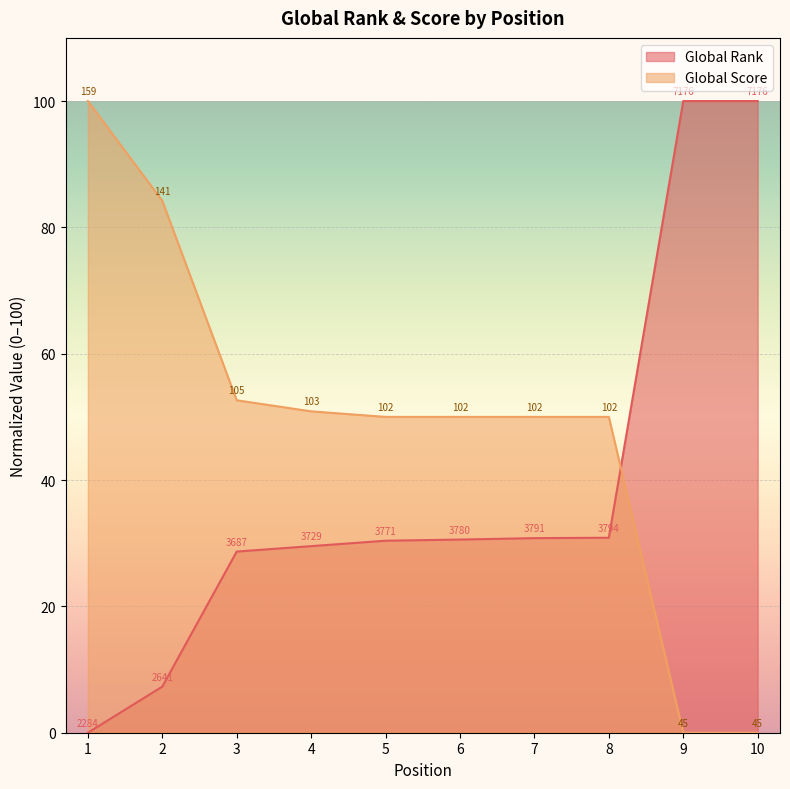

Is the value of Global Score at 6 greater than the value of Global Rank at 5?

Yes